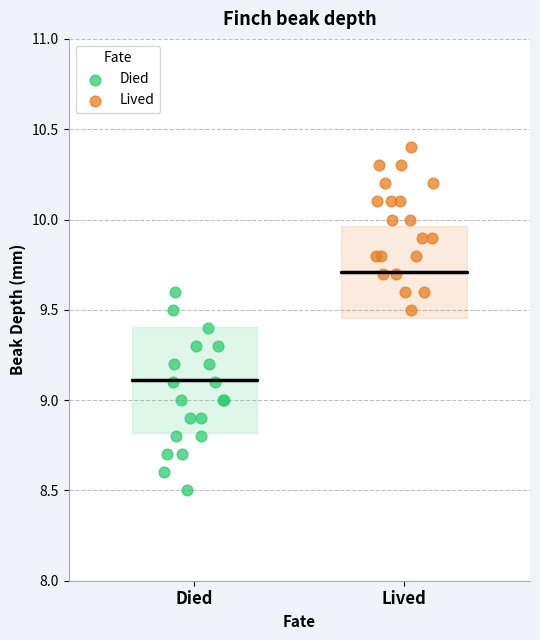

Which series has the widest spread of Y values?

Died